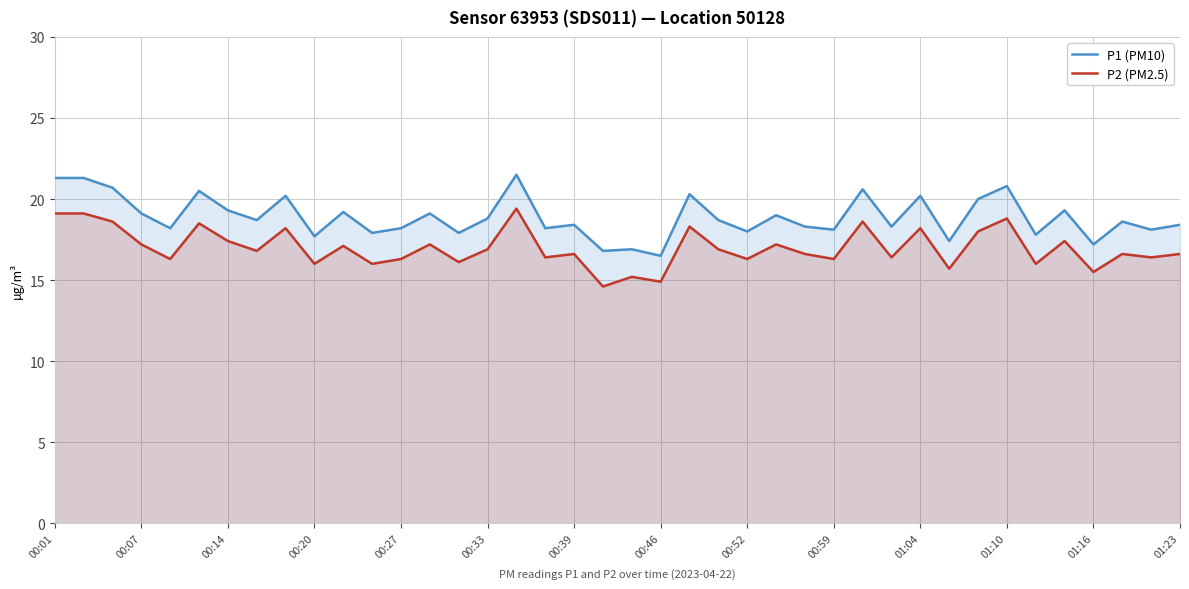

At how many categories does at least one series exceed 19?

16